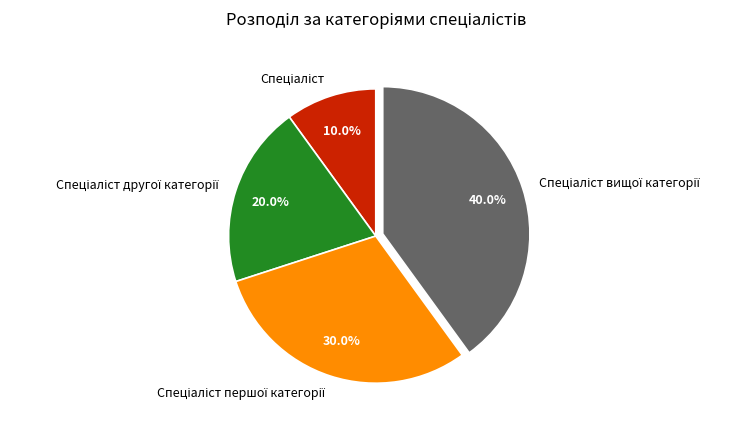

Is there a majority slice in this chart?

No